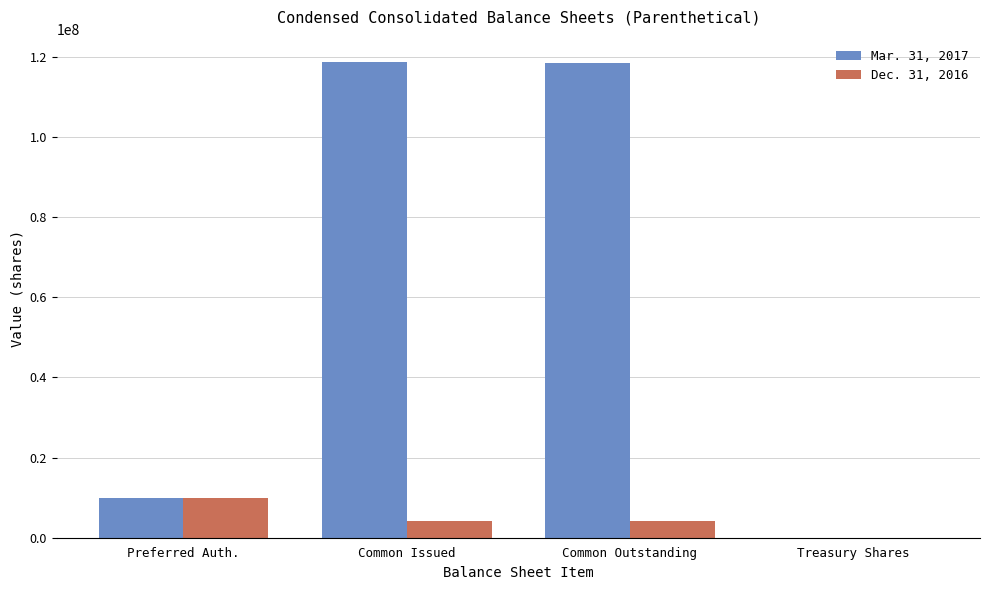

At which label does Dec. 31, 2016 reach its peak?

Preferred Auth.